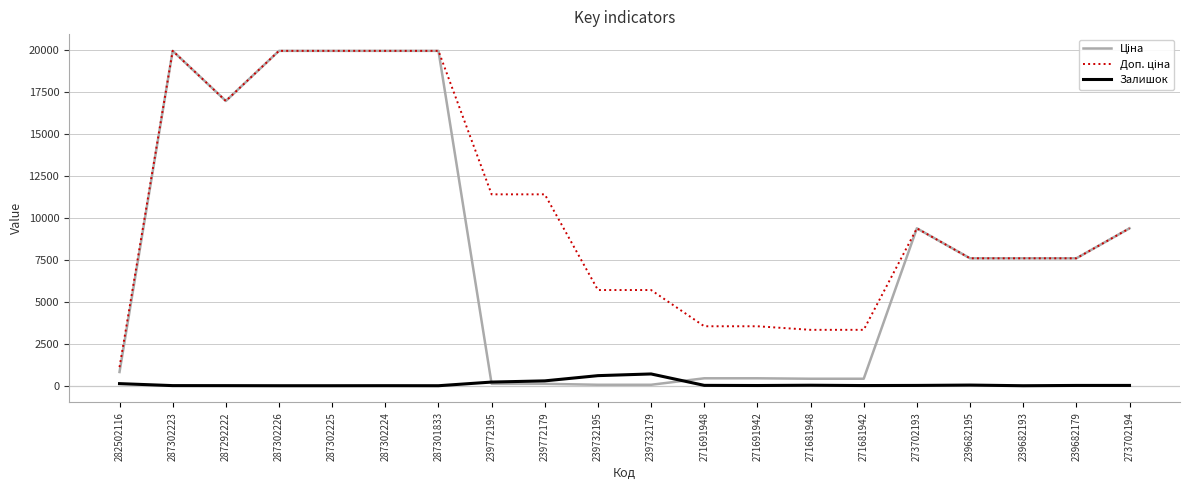

The Залишок series shows 702.0 at 239732179. True or false?

True